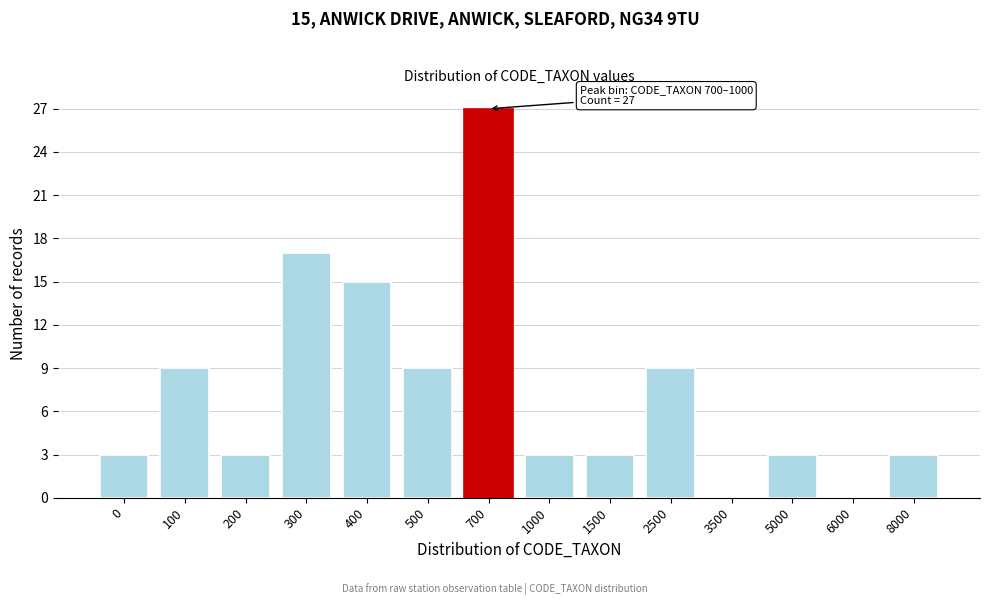

Reading left to right, transcribe all the data shown in this chart.

0=3	100=9	200=3	300=17	400=15	500=9	700=27	1000=3	1500=3	2500=9	3500=0	5000=3	6000=0	8000=3